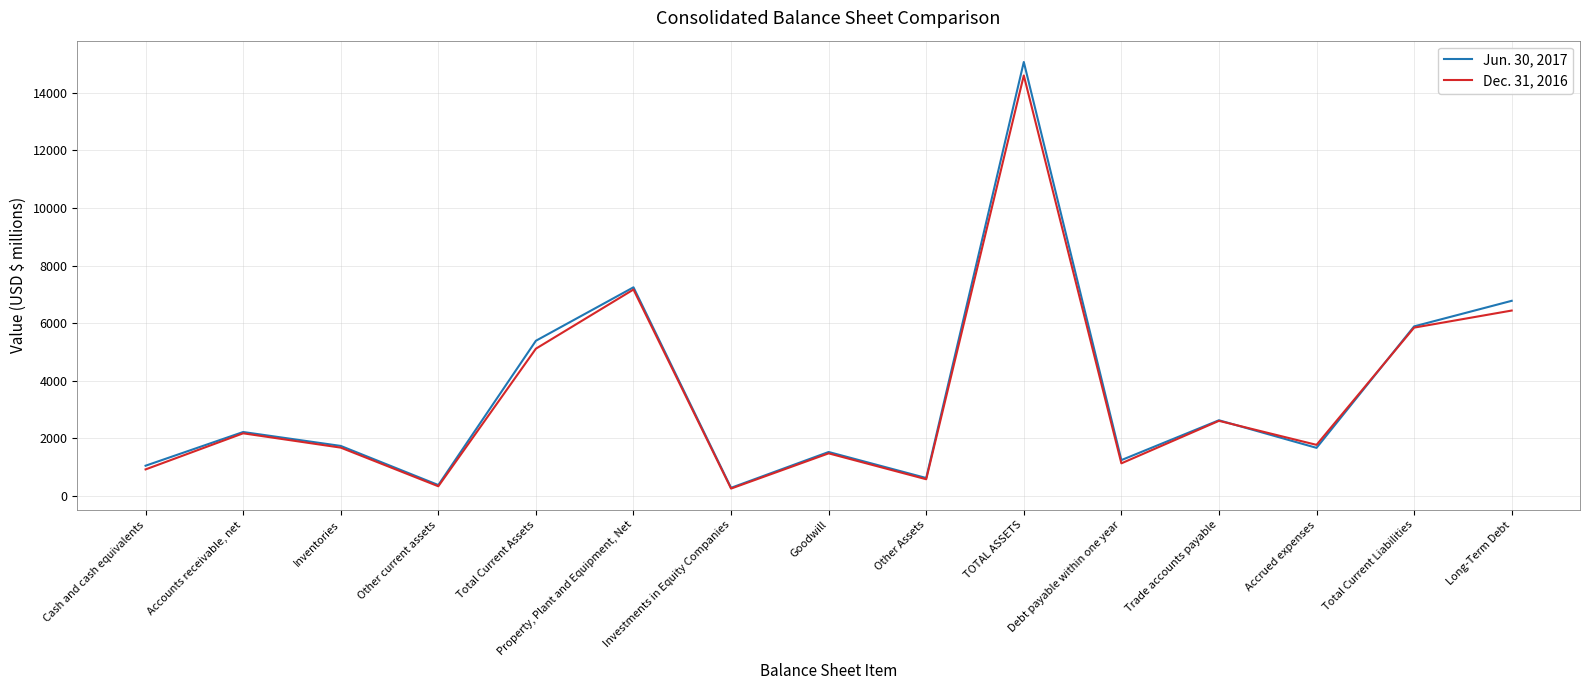

At which category does Dec. 31, 2016 reach its first local peak?

Accounts receivable, net